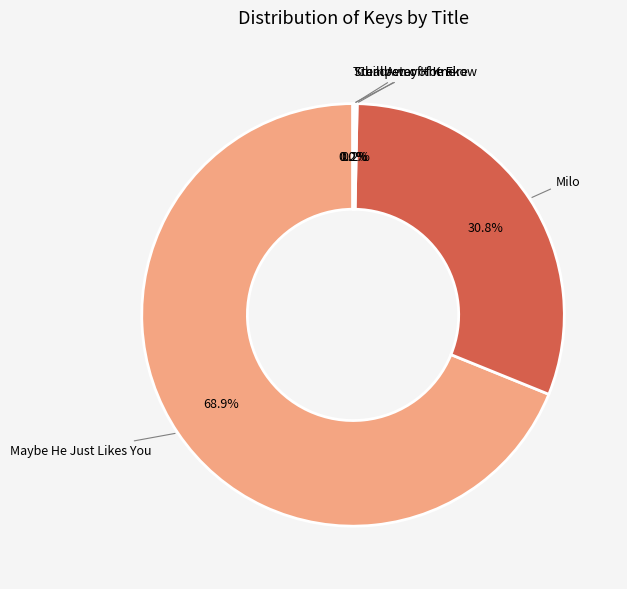

Does any single category account for the majority?

Yes